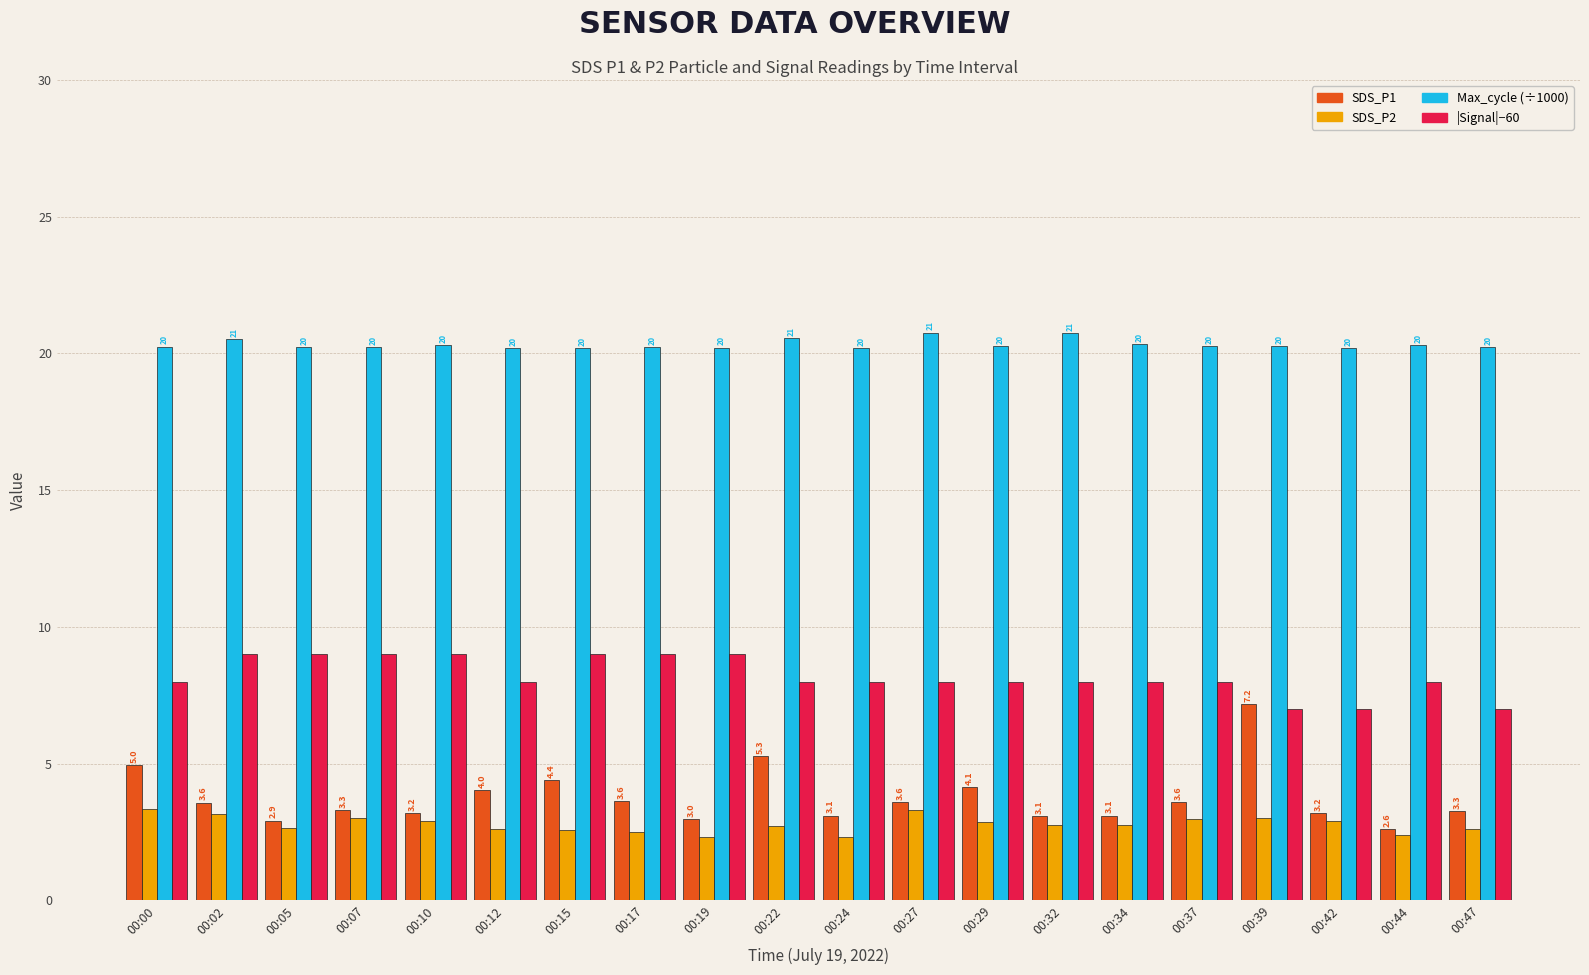

What is the difference between the Max_cycle (÷1000) values at 00:37 and 00:24?

0.1